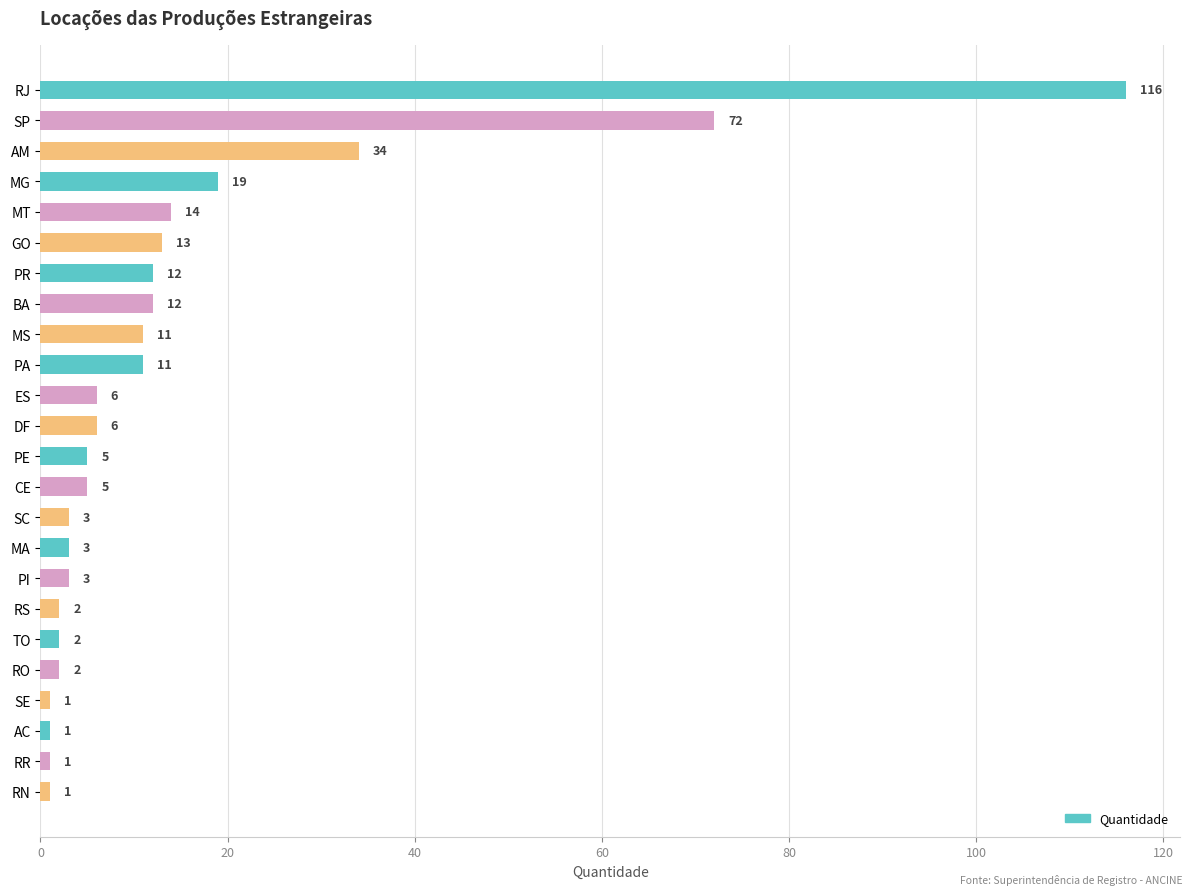

True or false: the data shows 13 at GO.

True